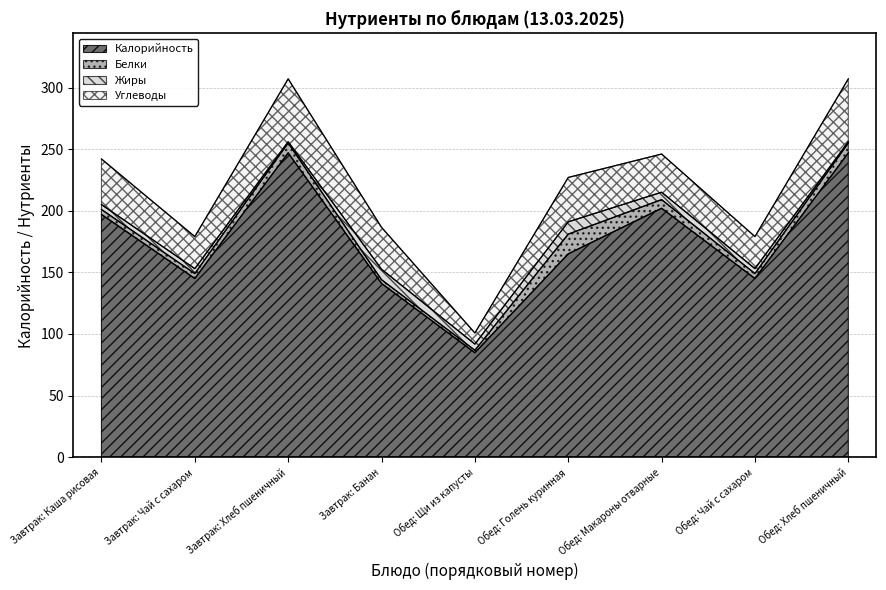

What is the difference between the second highest and minimum values in the Углеводы series?

42.0